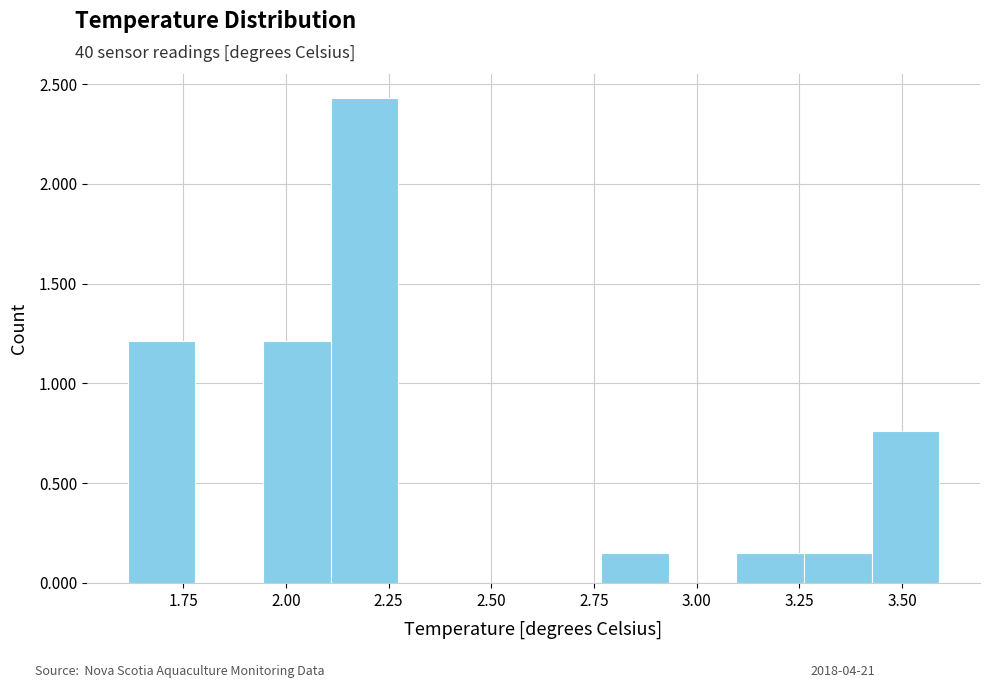

Read against the x-axis, roughly where is the centre of the tallest bar?

2.20